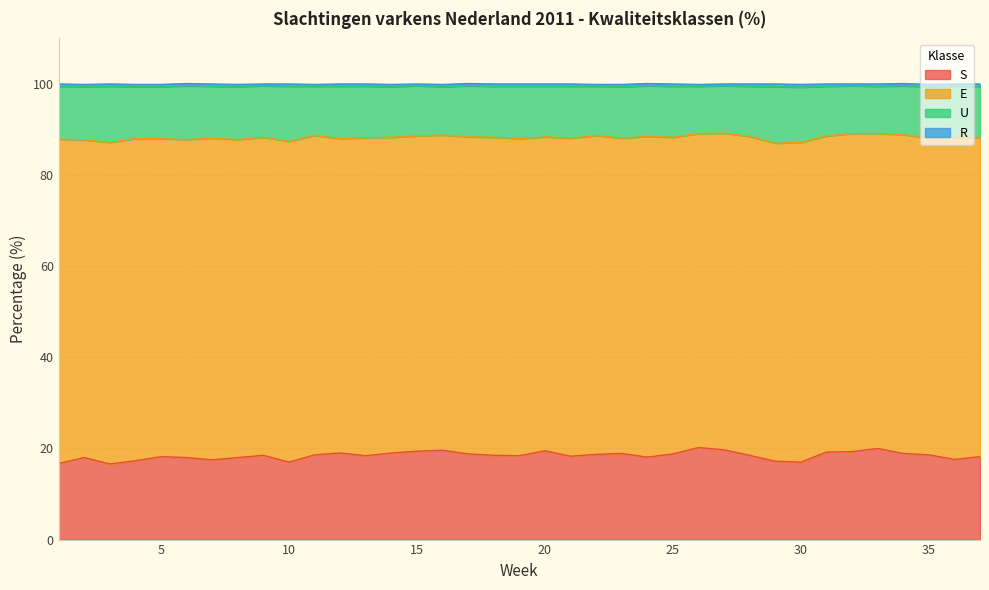

True or false: S has a value of 12.0 at 25.

False